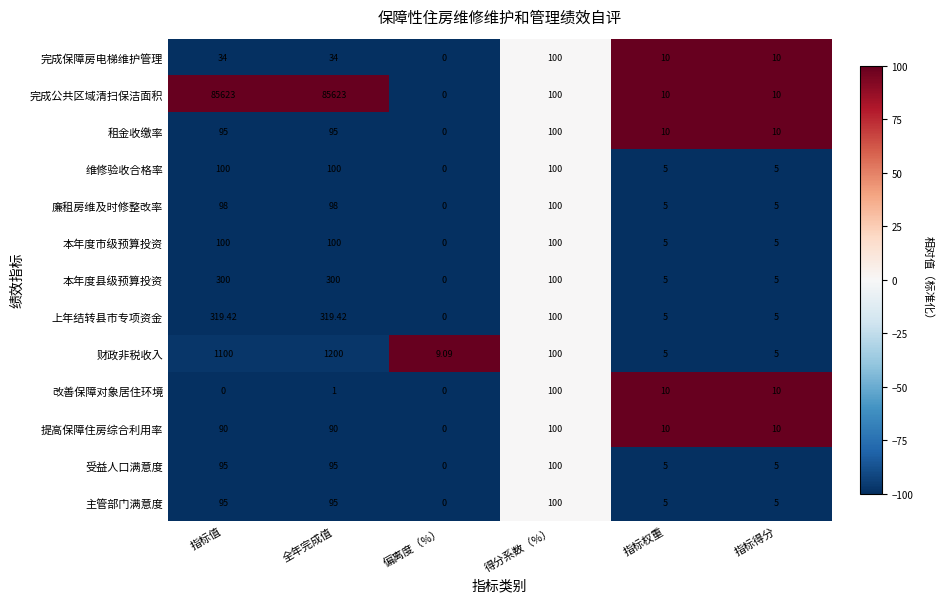

Which series has the widest spread of values?

完成公共区域清扫保洁面积